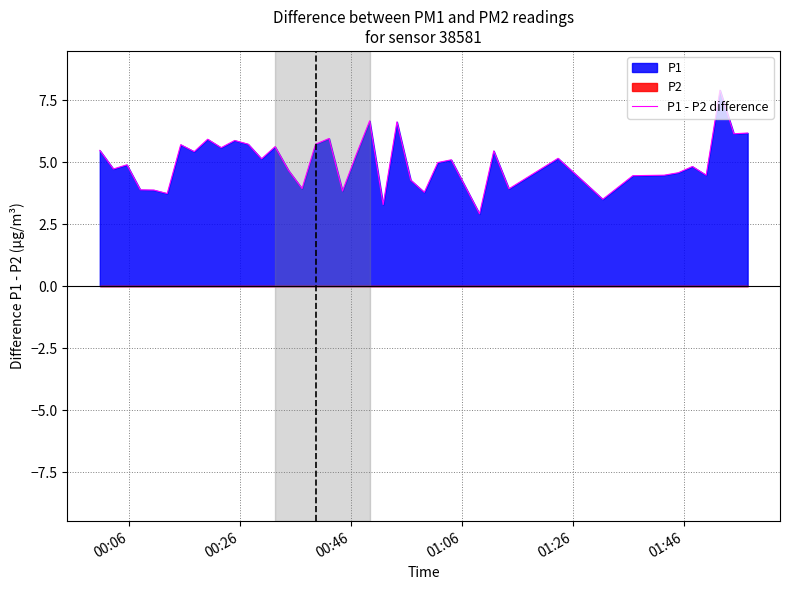

What is the smallest value displayed?

2.9